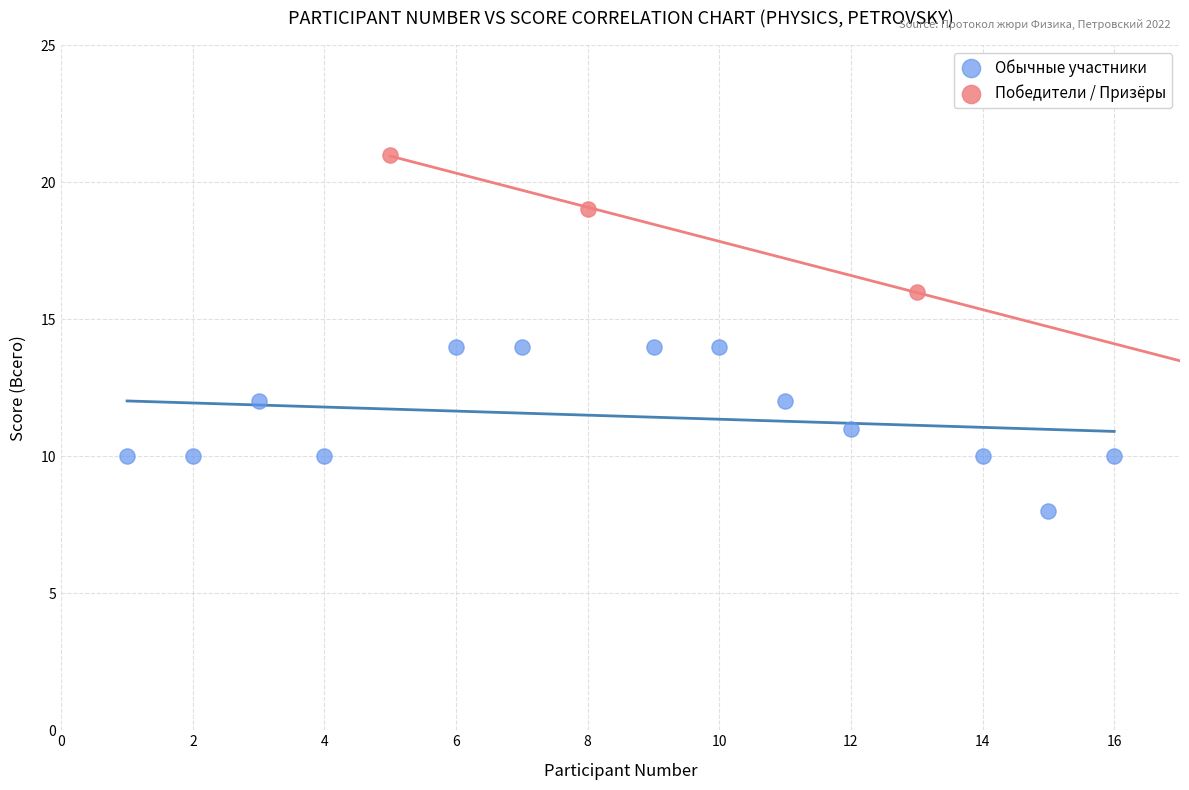

Which series has the largest Y range (max minus min)?

Обычные участники